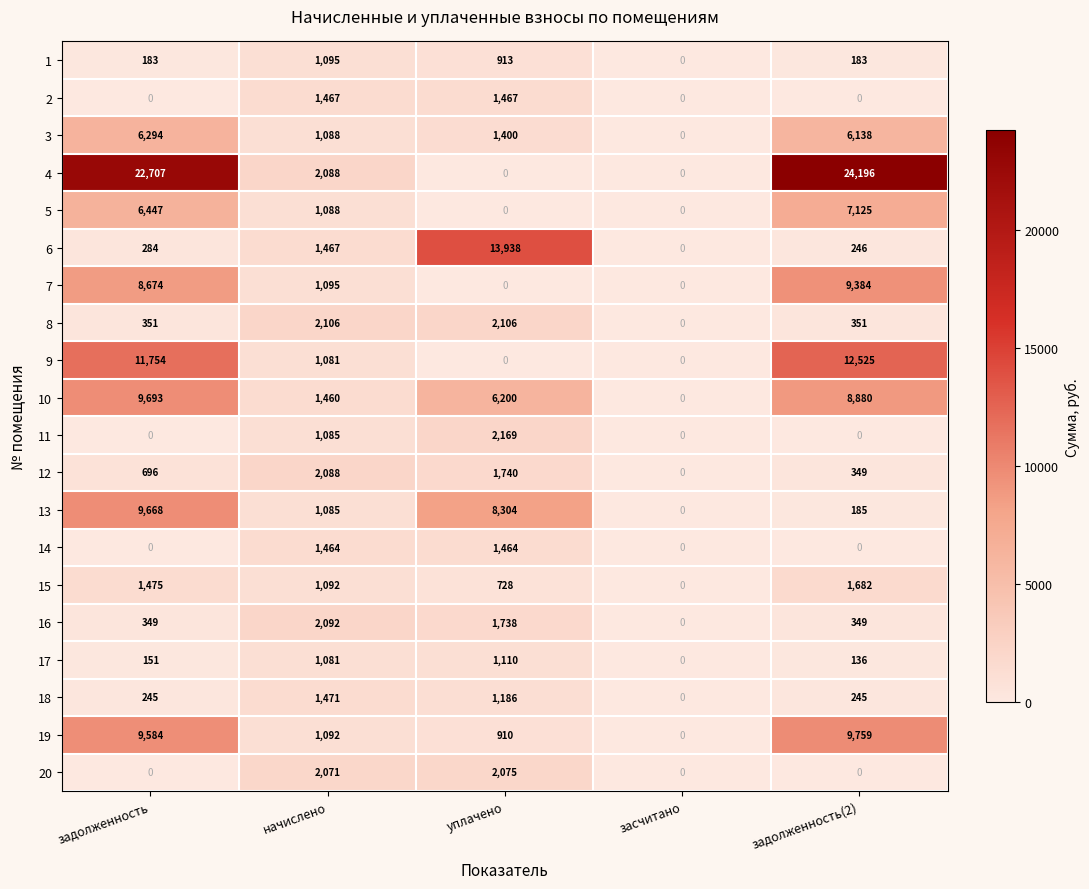

How many values in the 8 series are below 351?

1